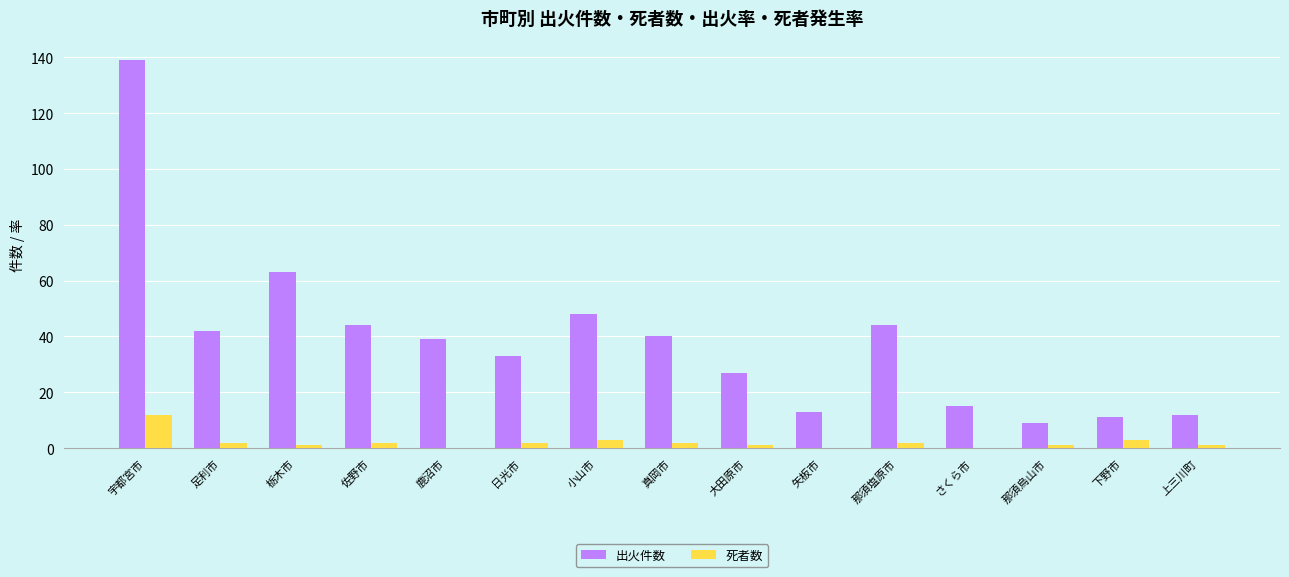

What is the maximum value shown in the chart?

139